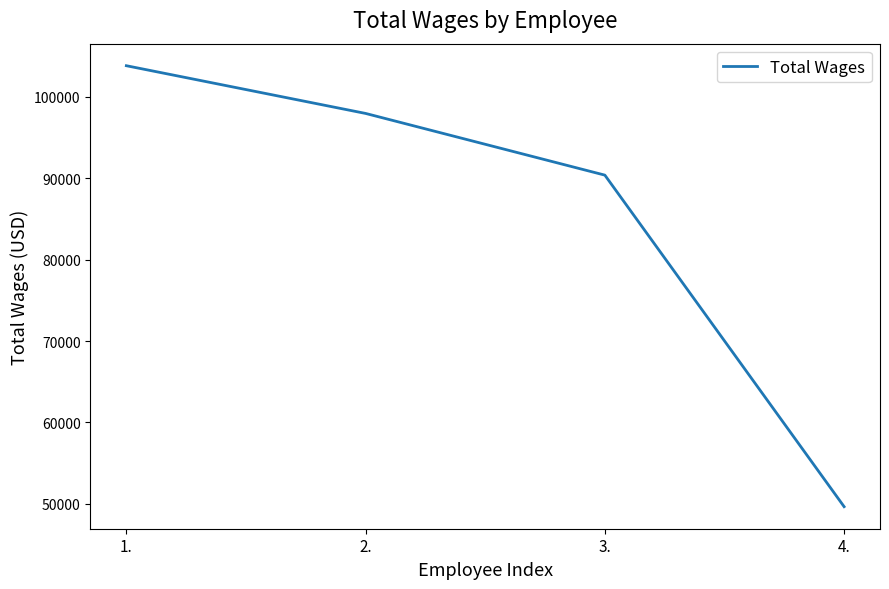

The chart shows a value of 90361 at 3.. True or false?

True